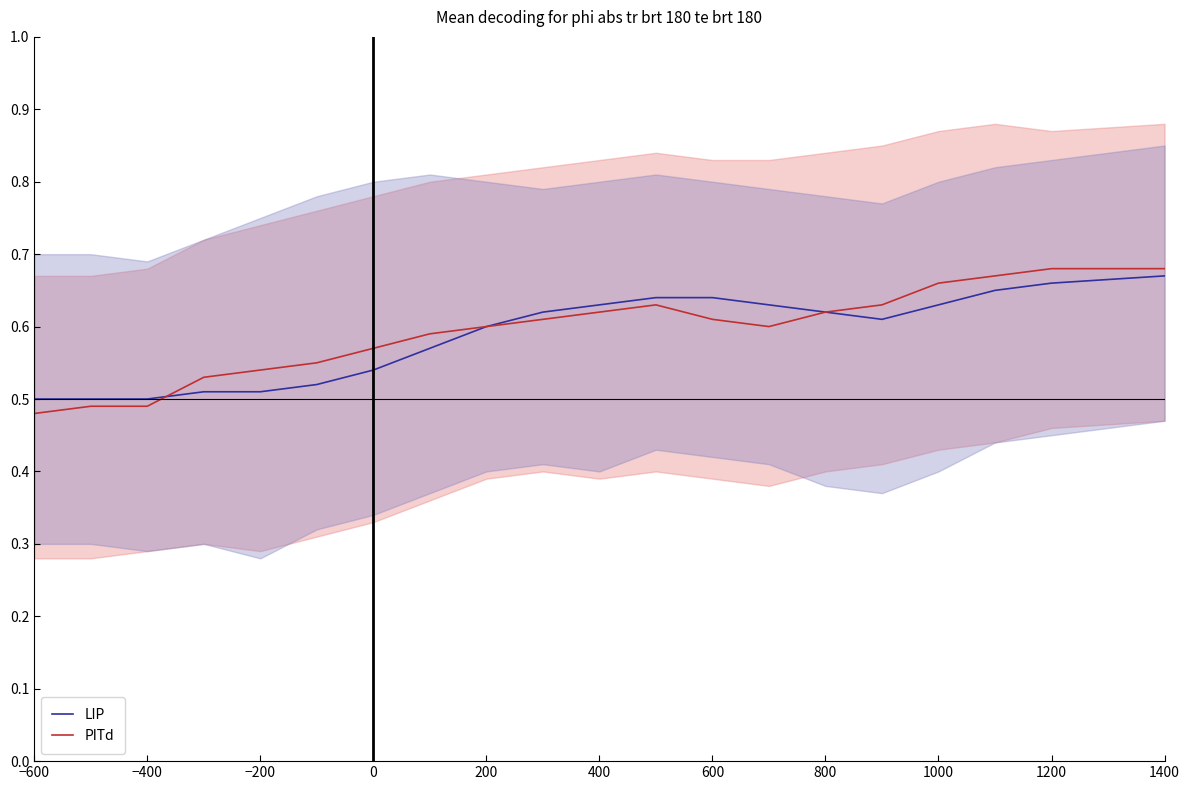

List the series in order of their peak value, lowest first.

LIP, PITd